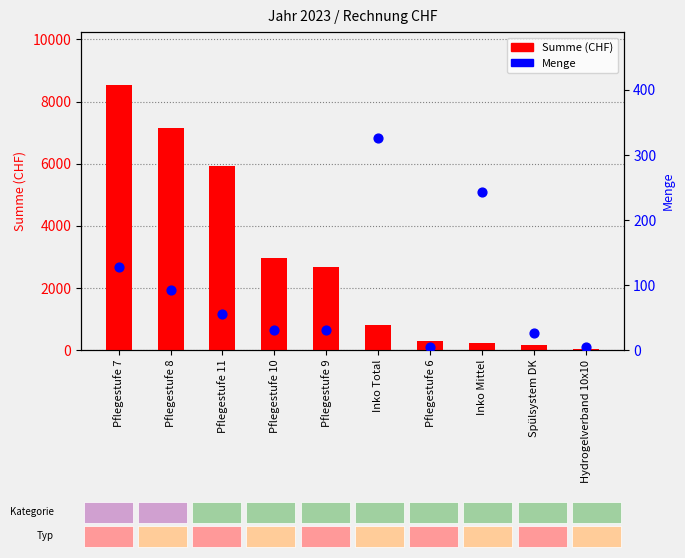

What is the total value across all series at Spülsystem DK?

179.7